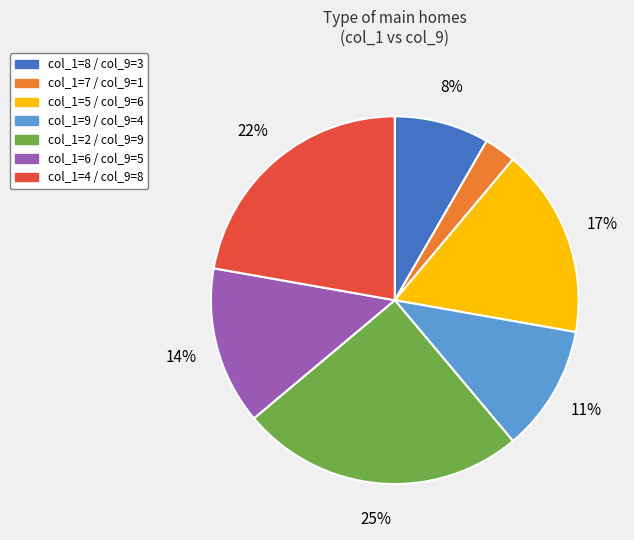

To the nearest percent, what is the average slice percentage?

14%